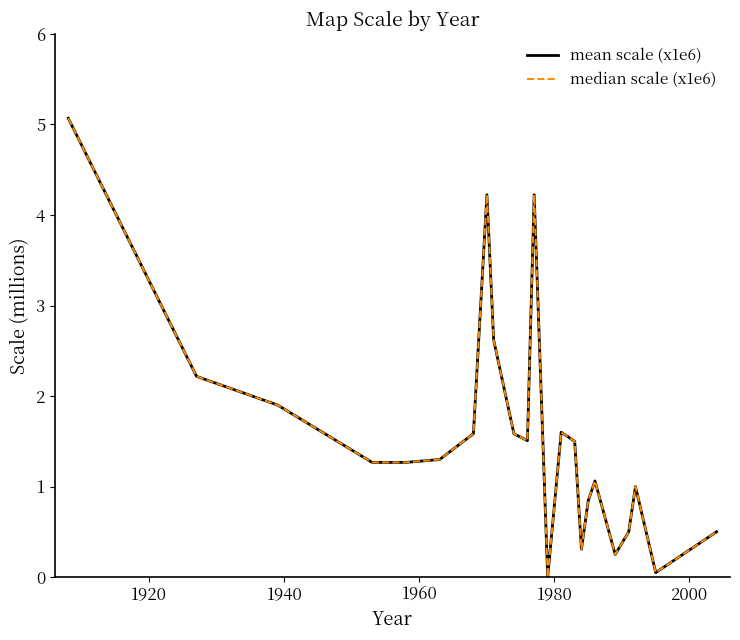

What is the value of the mean scale (x1e6) point at the 18th from the left?

0.8